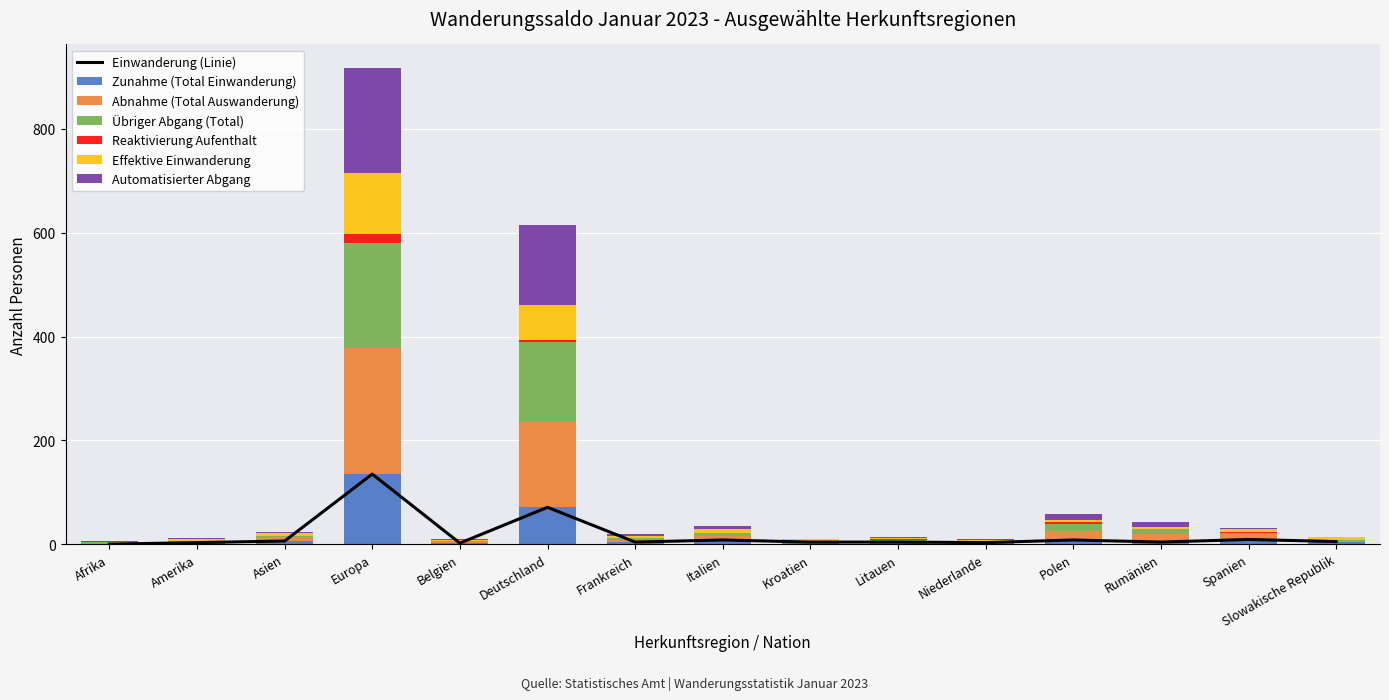

True or false: Übriger Abgang (Total) has a value of 1 at Belgien.

False